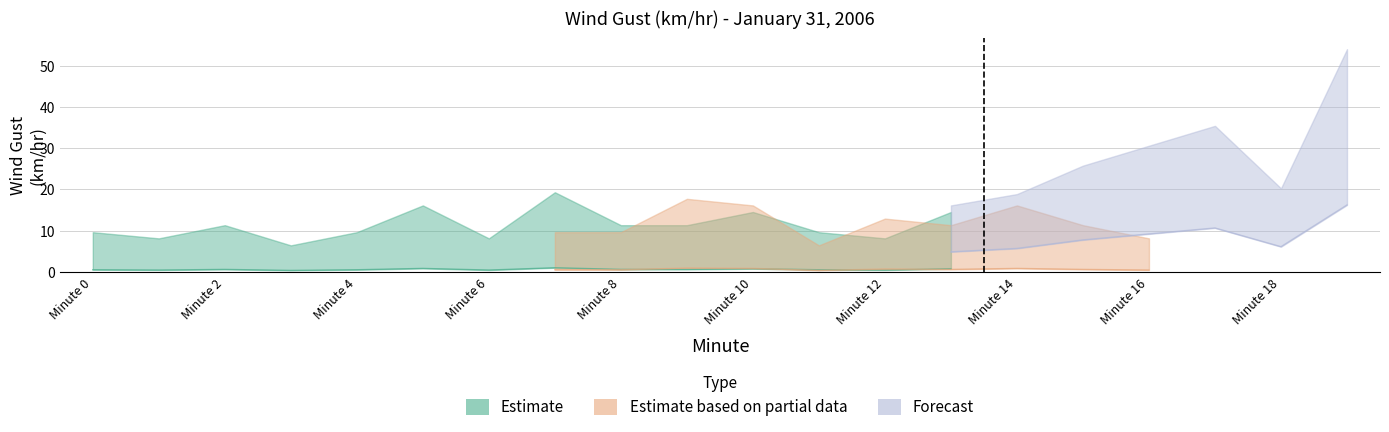

What is the average value of the Estimate based on partial data series?

12.5